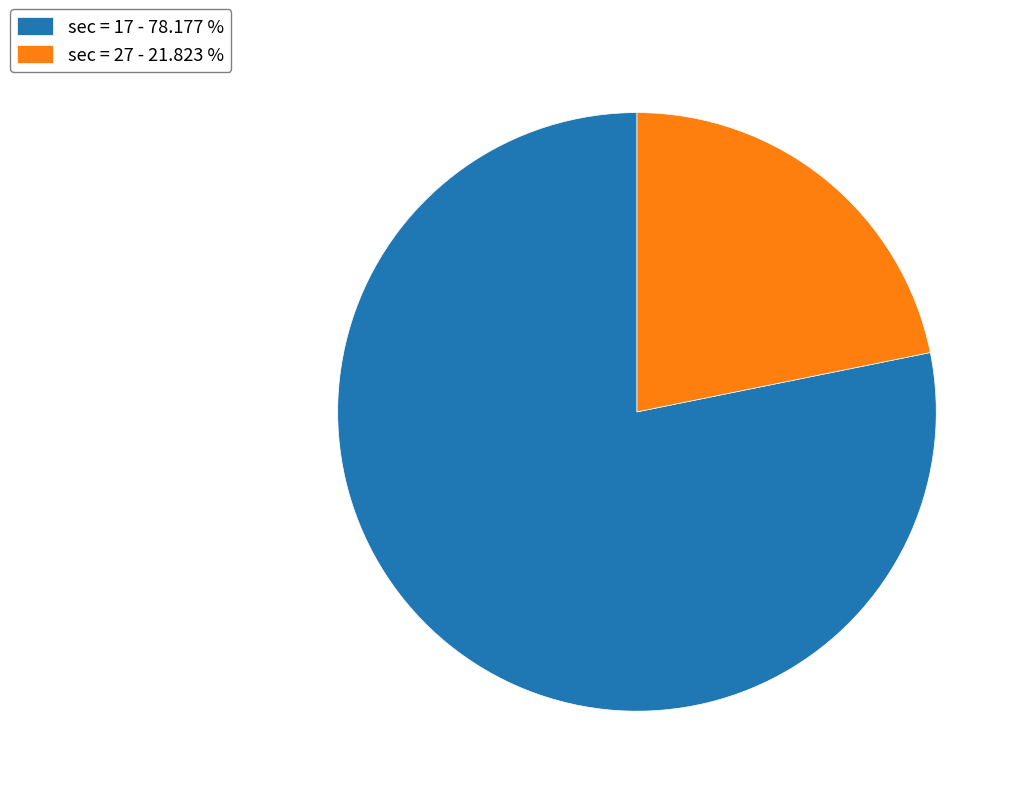

Is there any slice that represents more than half of the pie?

Yes